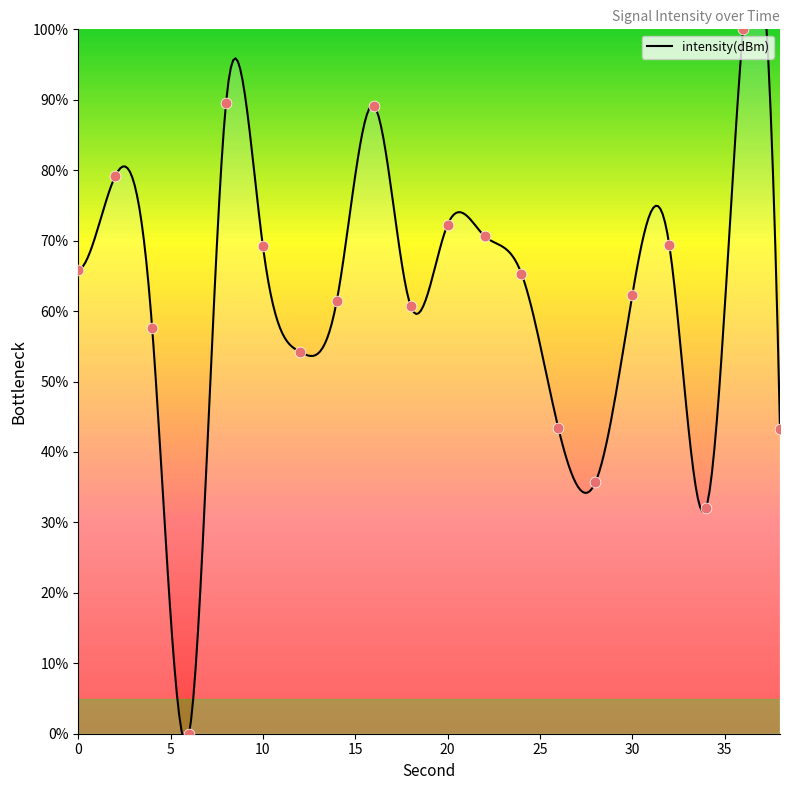

Approximately how many times larger is the value at 16 compared to 36?

0.9